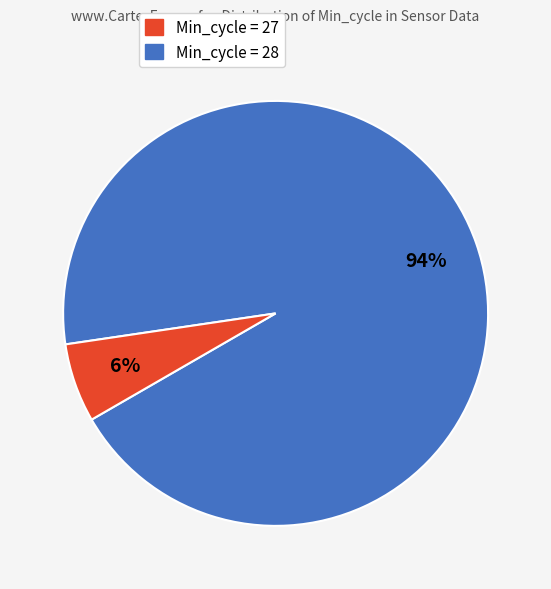

Is there a majority slice in this chart?

Yes